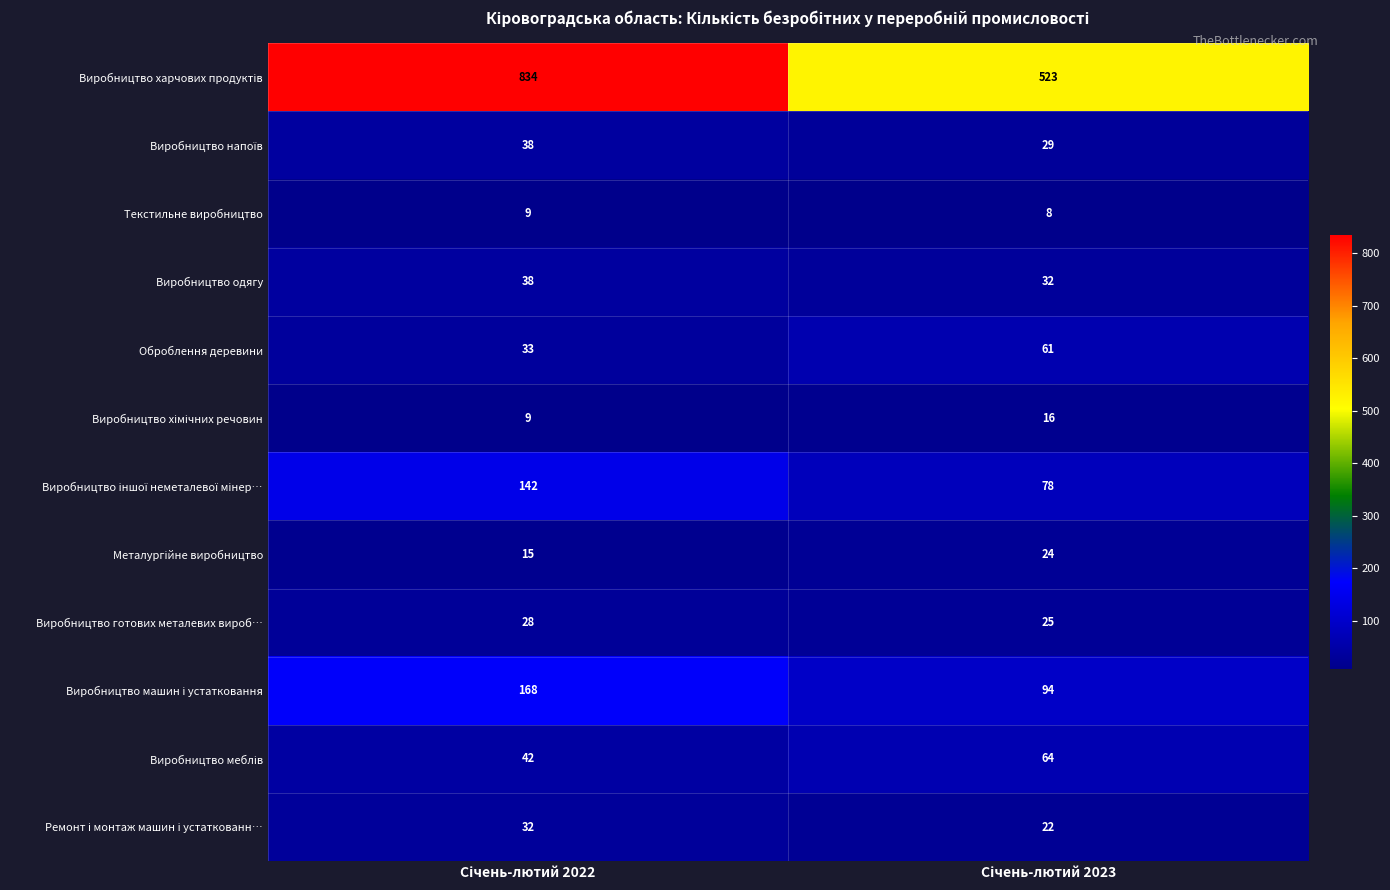

What is the greatest value displayed?

834